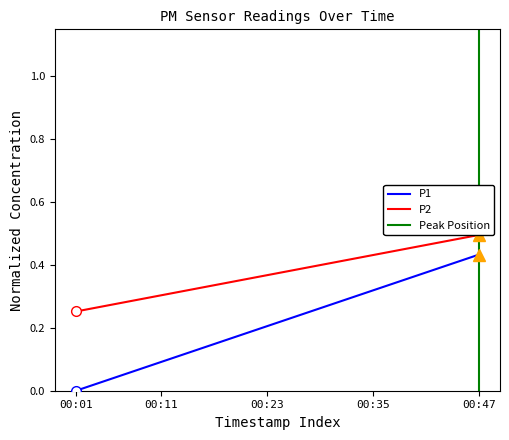

How many lines are shown in the chart?

3